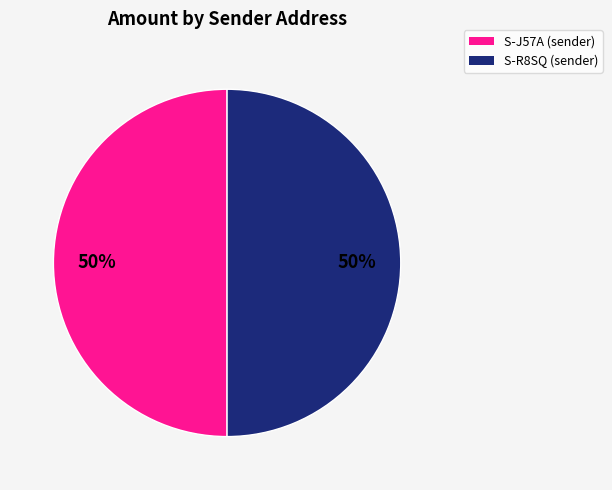

To the nearest percent, what portion does S-R8SQ (sender) represent?

50%